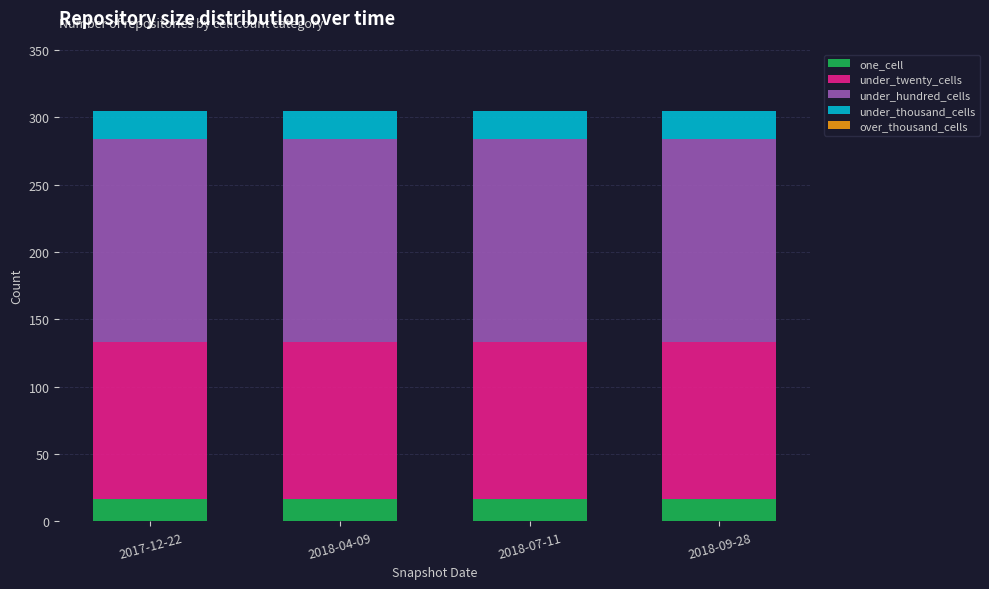

What is the total value across all series at 2018-07-11?

305